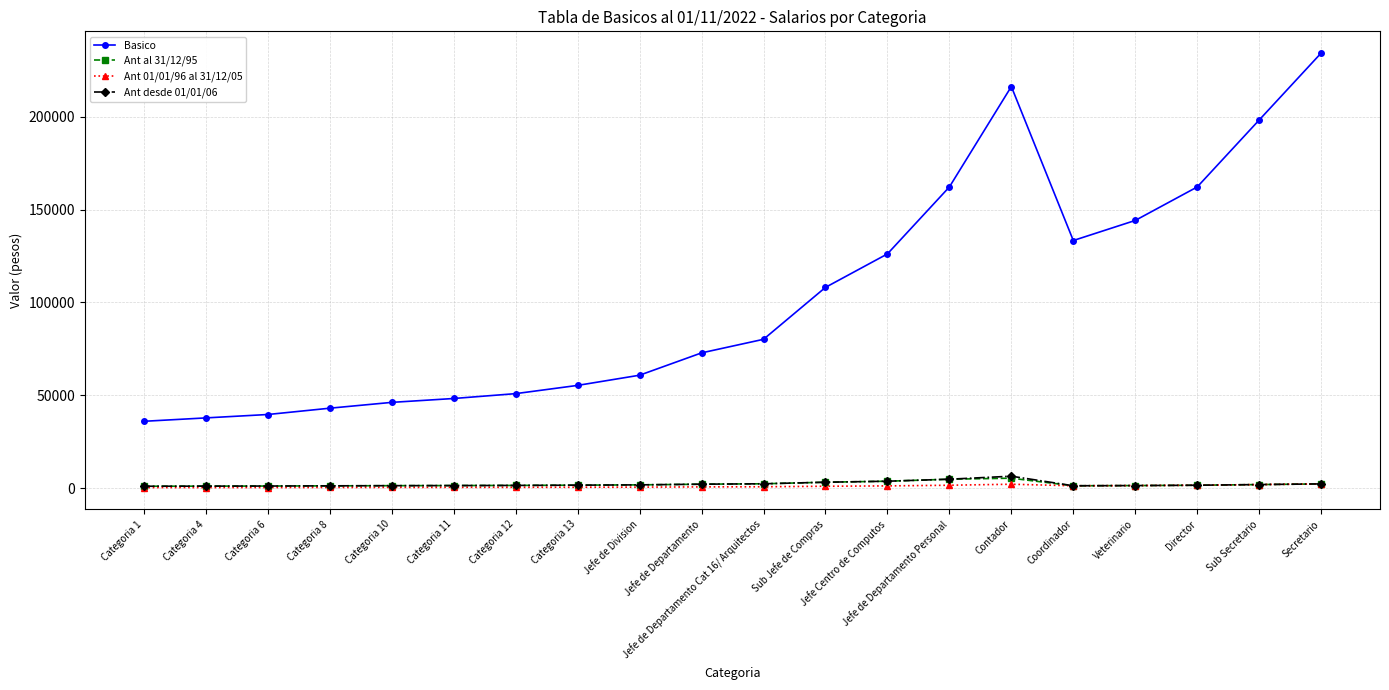

True or false: Basico and Ant desde 01/01/06 cross at least once.

False